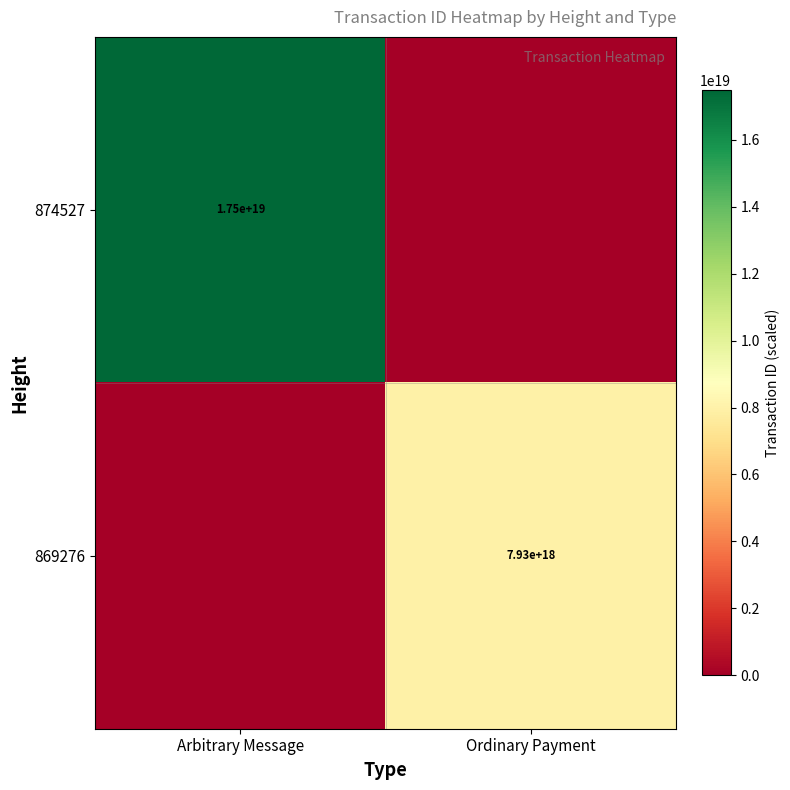

Is it true that 869276 equals 5044218522552903680 at Ordinary Payment?

False